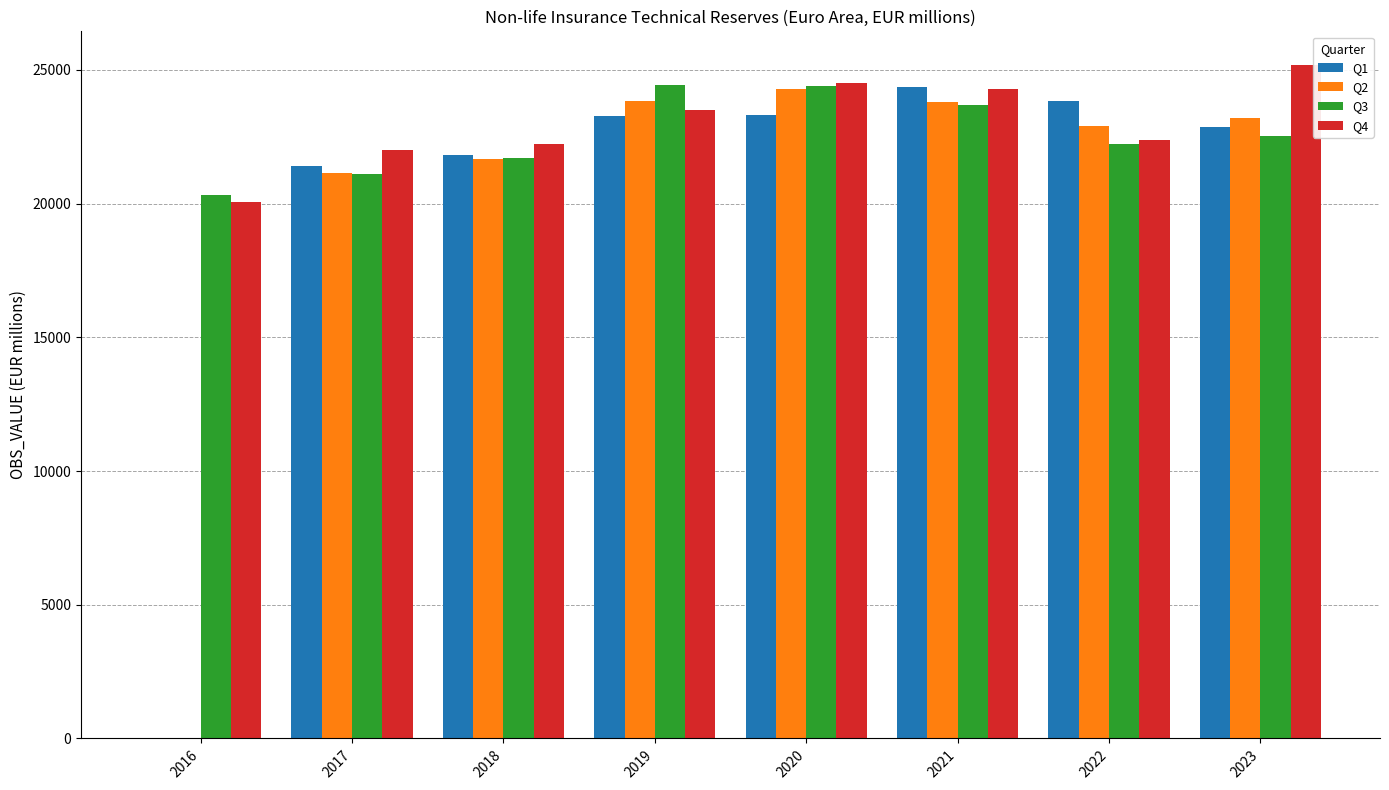

At which category does the chart reach its peak across all series?

2023